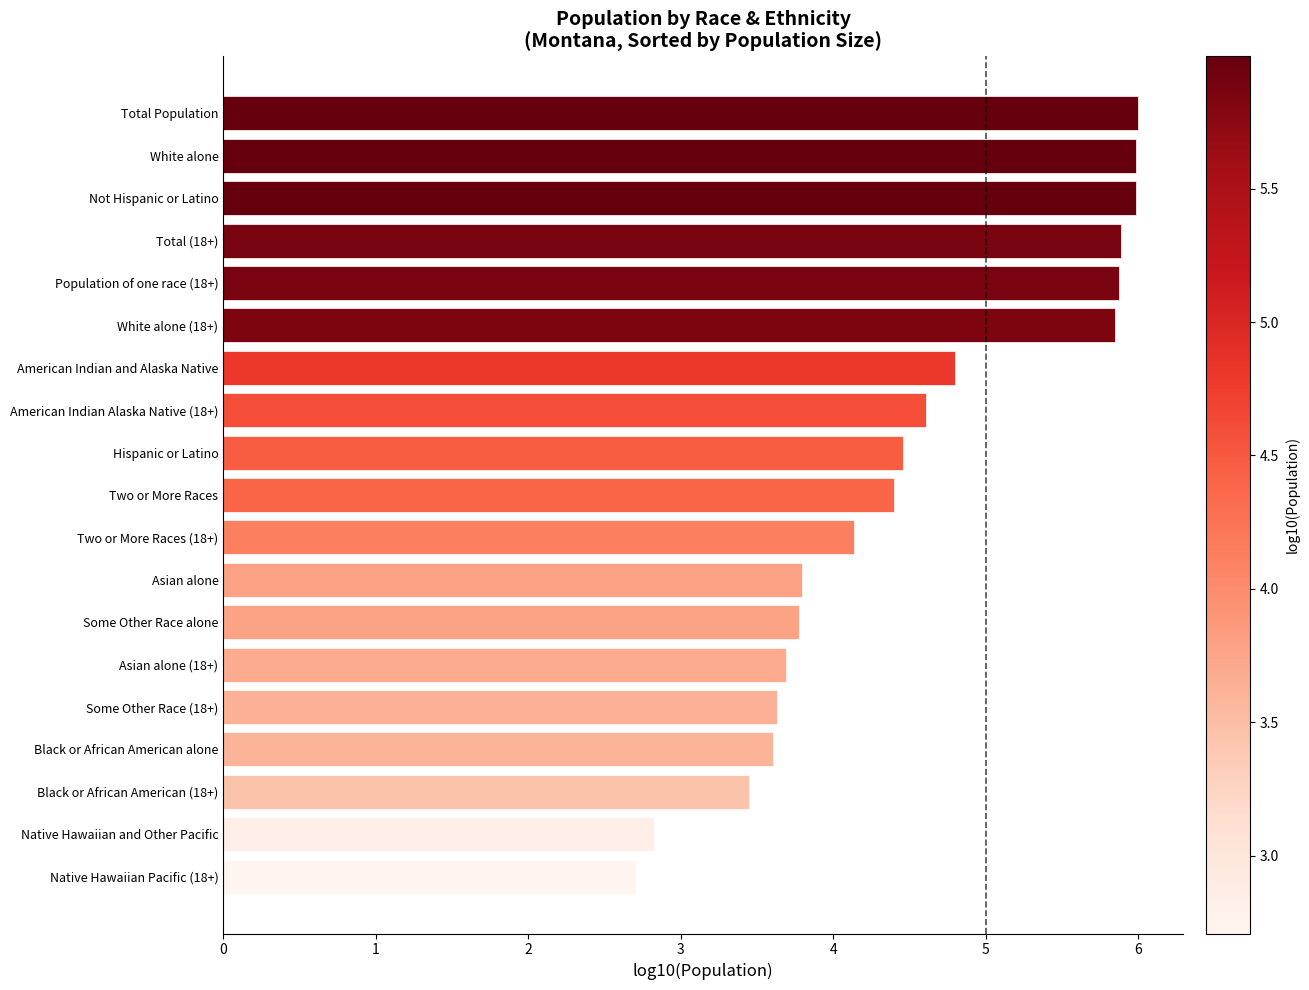

What is the smallest value displayed?

2.7